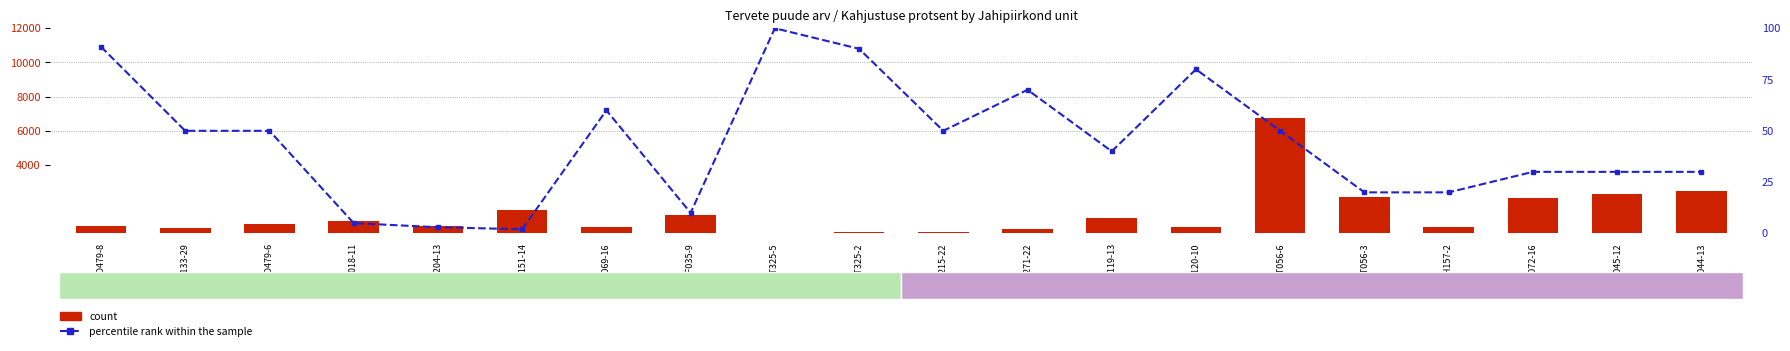

What is the smallest value displayed?

2